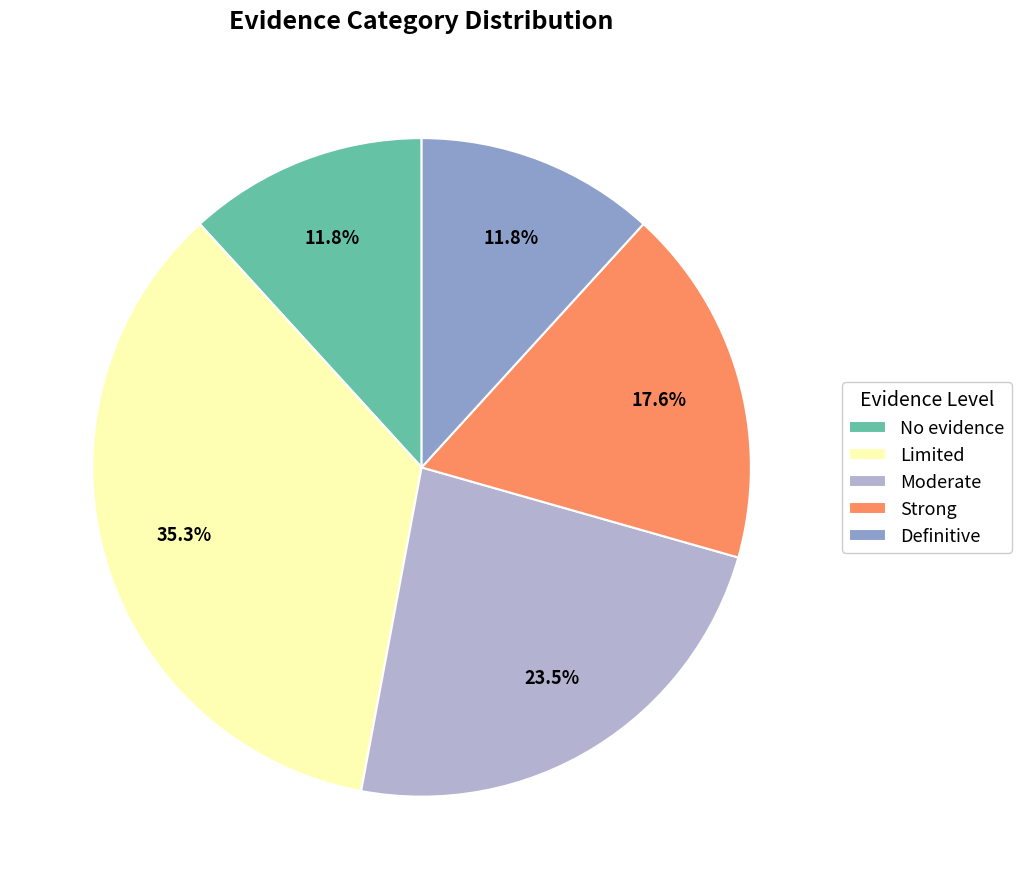

Count the number of slices in the pie.

5